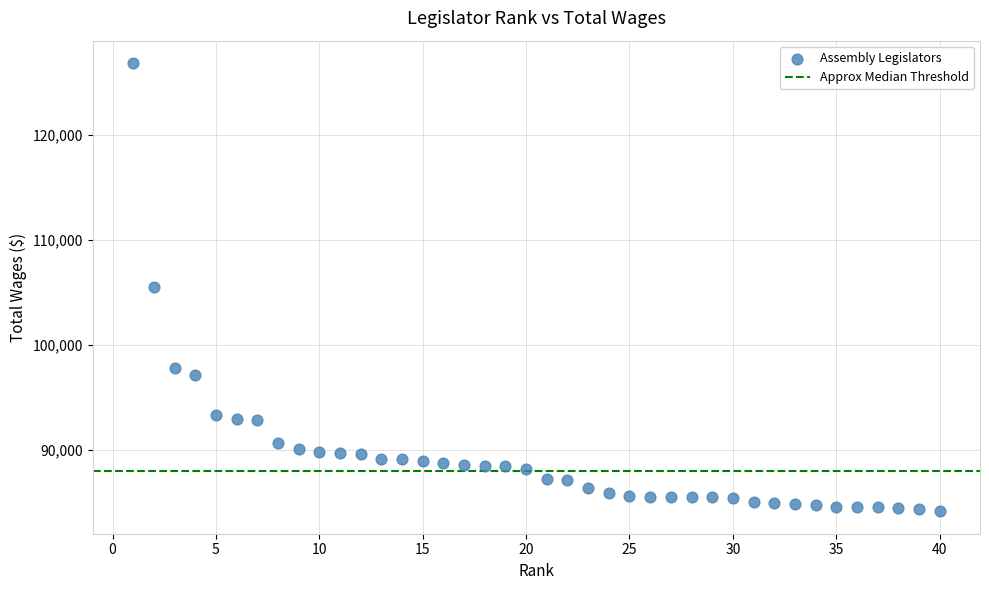

What is the range of Y values (max minus min)?

42650.0